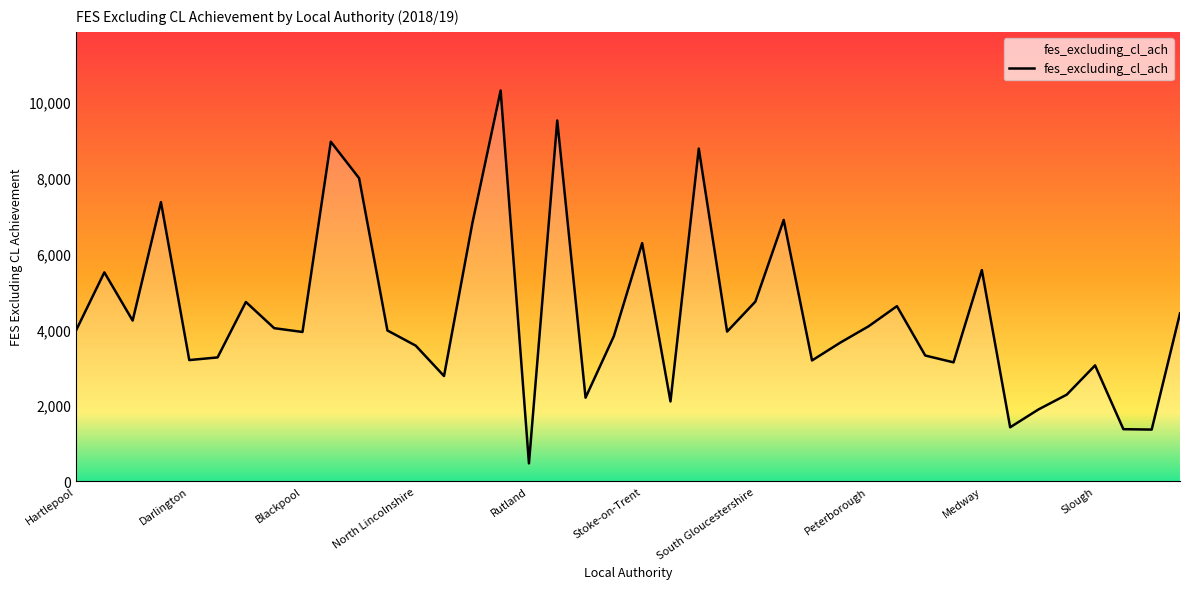

What is the smallest value displayed?

470